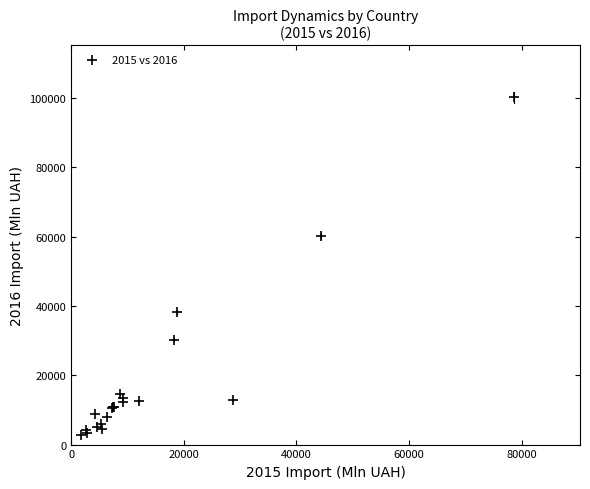

What Y value in the scatter plot is closest to 51476?

60183.8